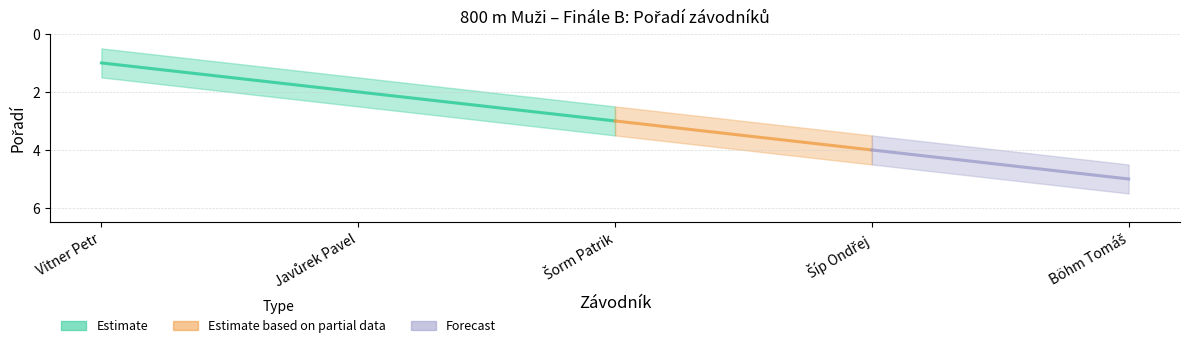

What is the difference between the Pořadí_lower values at Böhm Tomáš and Javůrek Pavel?

3.0